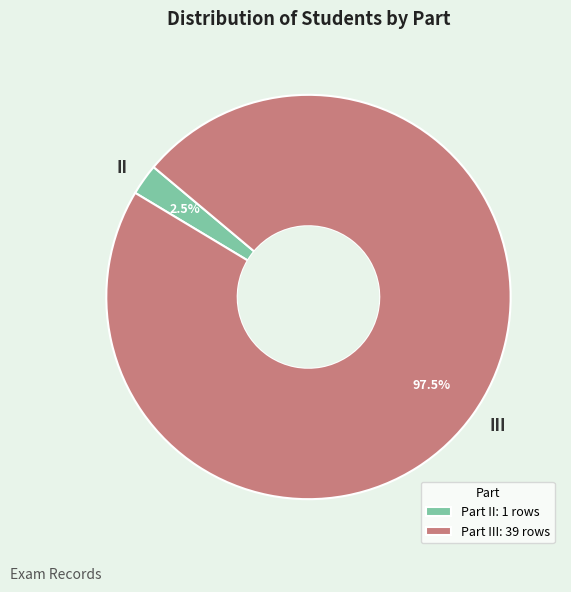

What percentage do II and III together represent?

100.0%